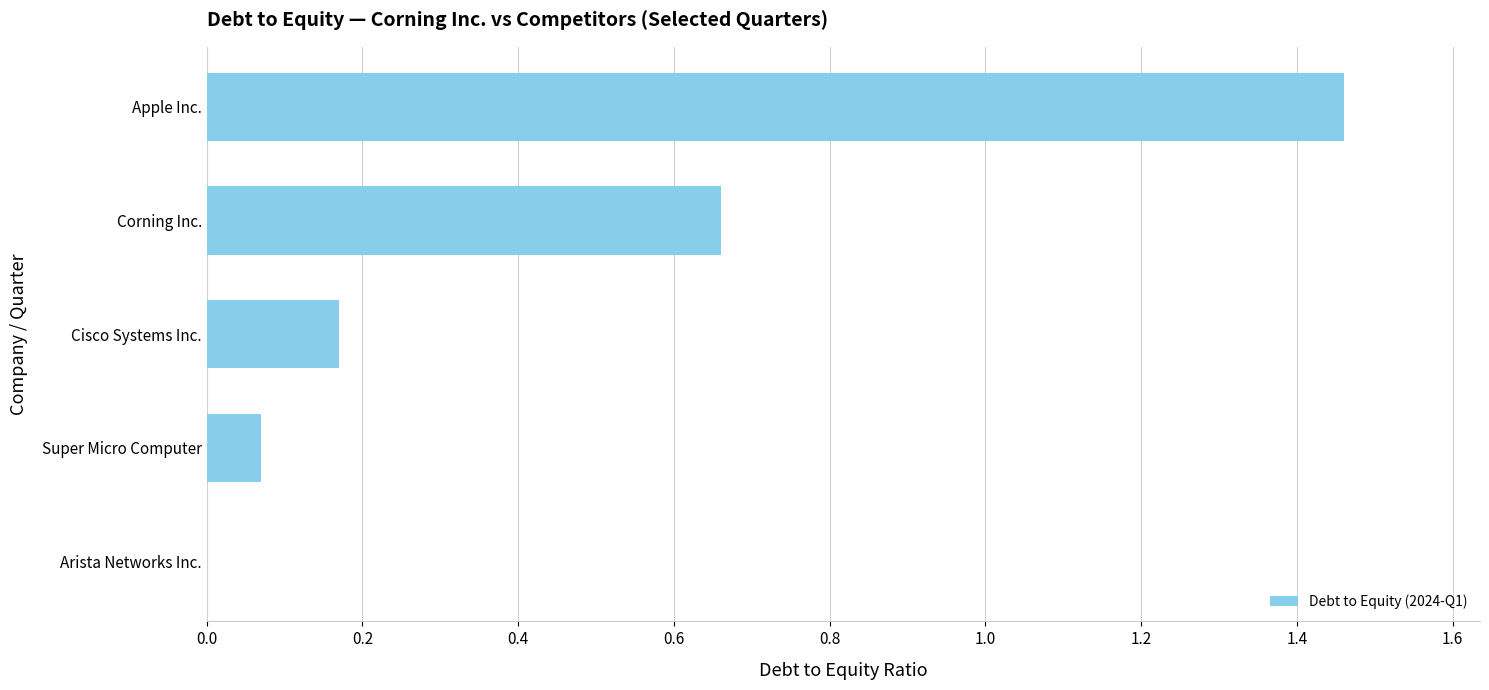

What is the sum of all values?

2.4